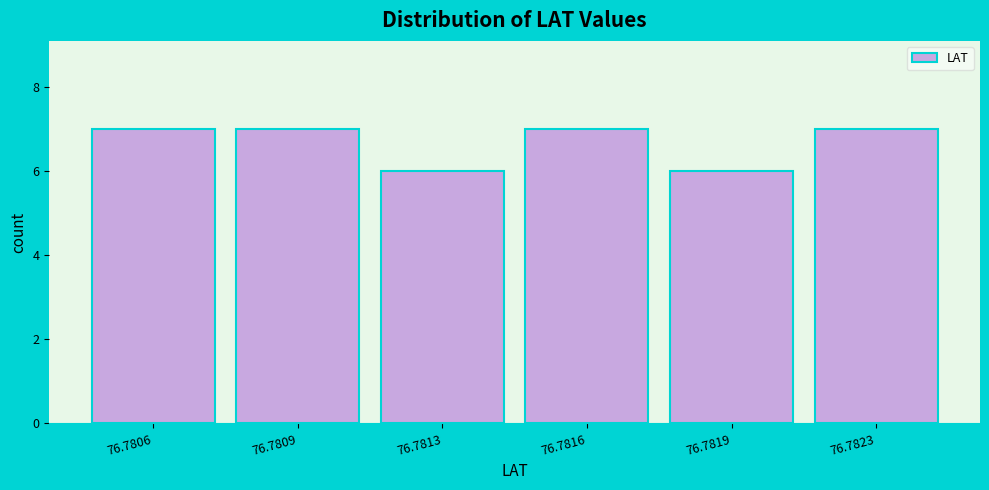

Reading right to left, list all the values displayed in this chart.

7	6	7	6	7	7